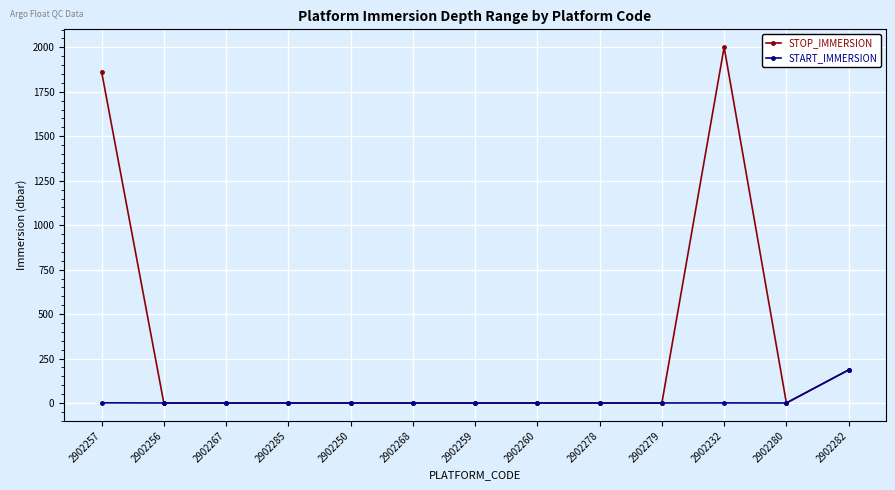

List the series in order of their peak value, lowest first.

START_IMMERSION, STOP_IMMERSION